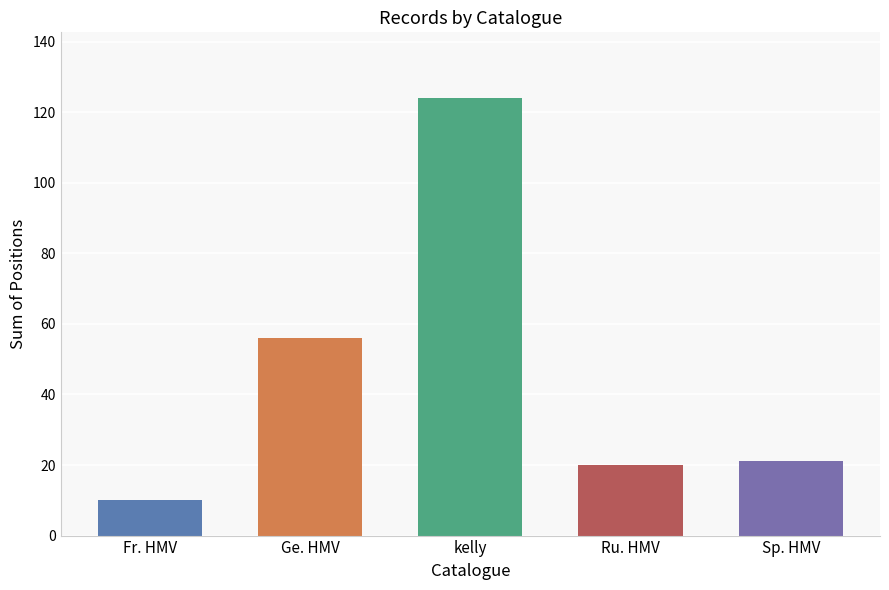

What is the smallest value displayed?

10